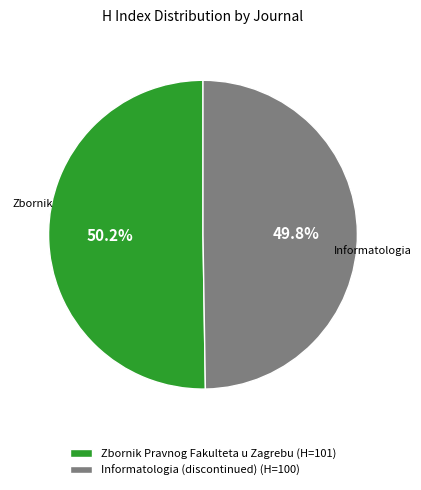

Is it true that Informatologia (discontinued) is 43% of the pie?

False